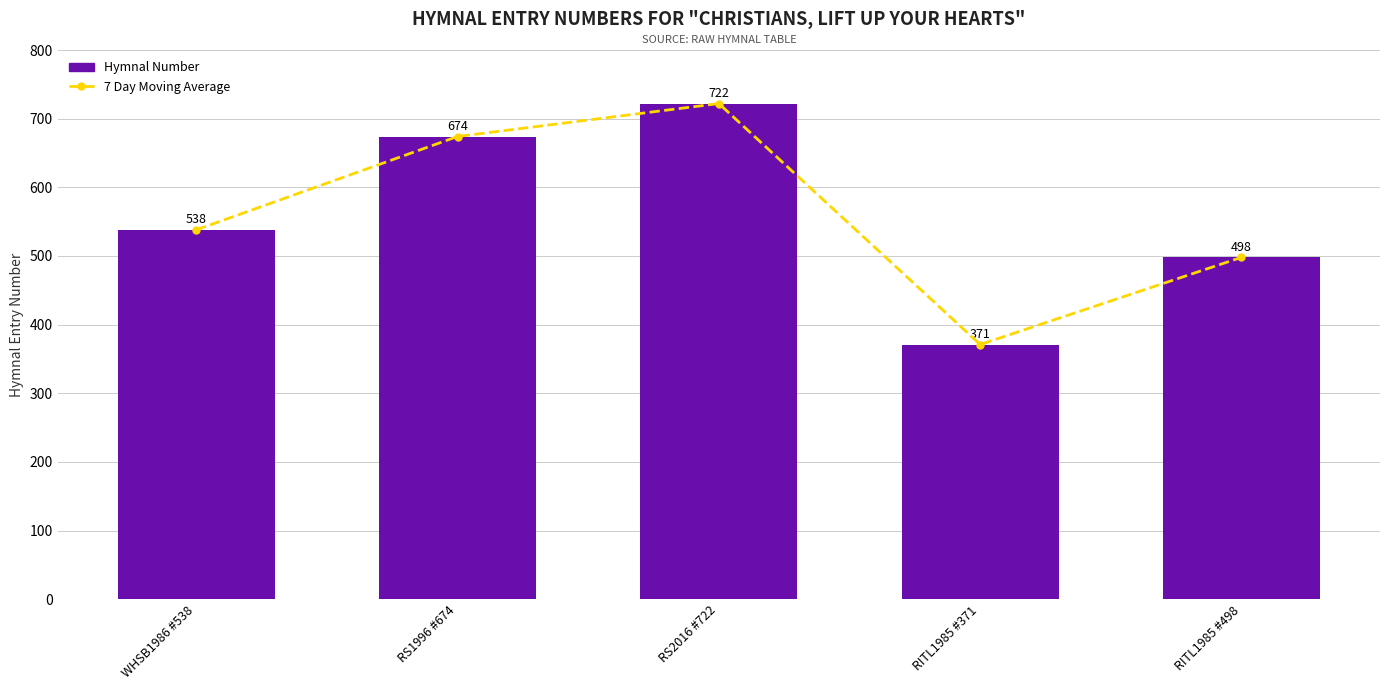

Count the New Hospitalizations values in the range 498 to 674.

3